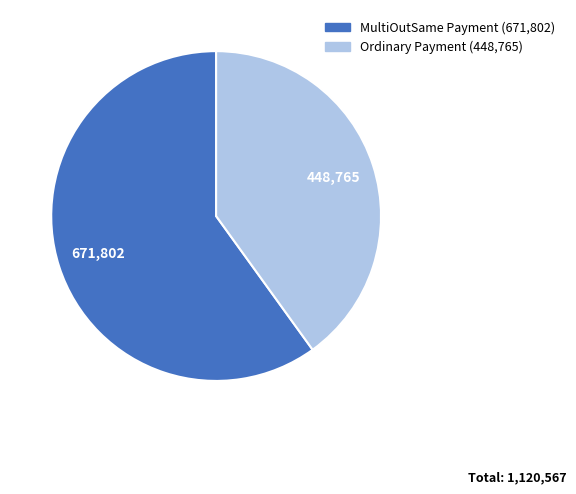

Count the number of slices in the pie.

2